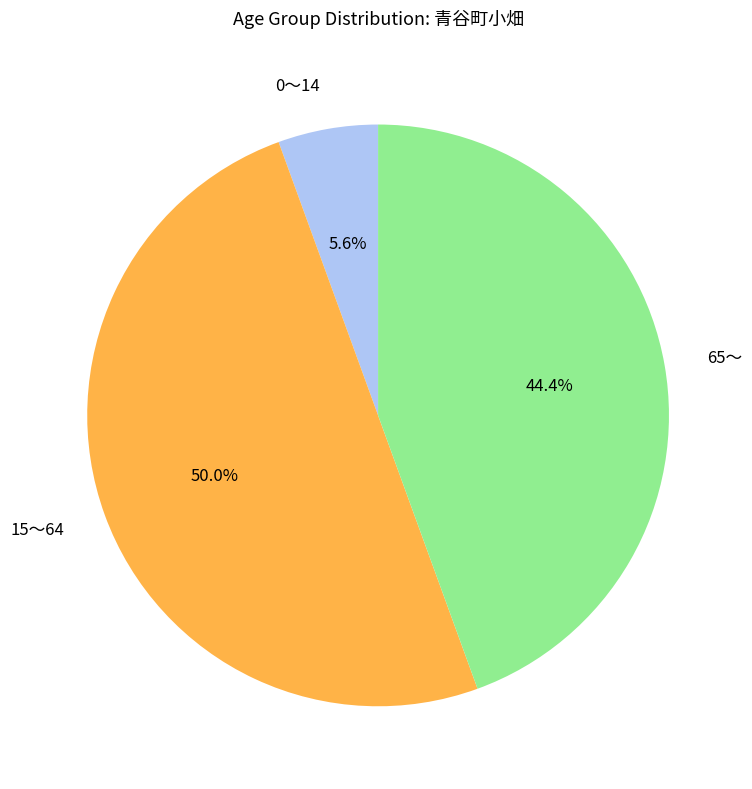

Rank the categories by value from lowest to highest.

0～14, 65～, 15～64